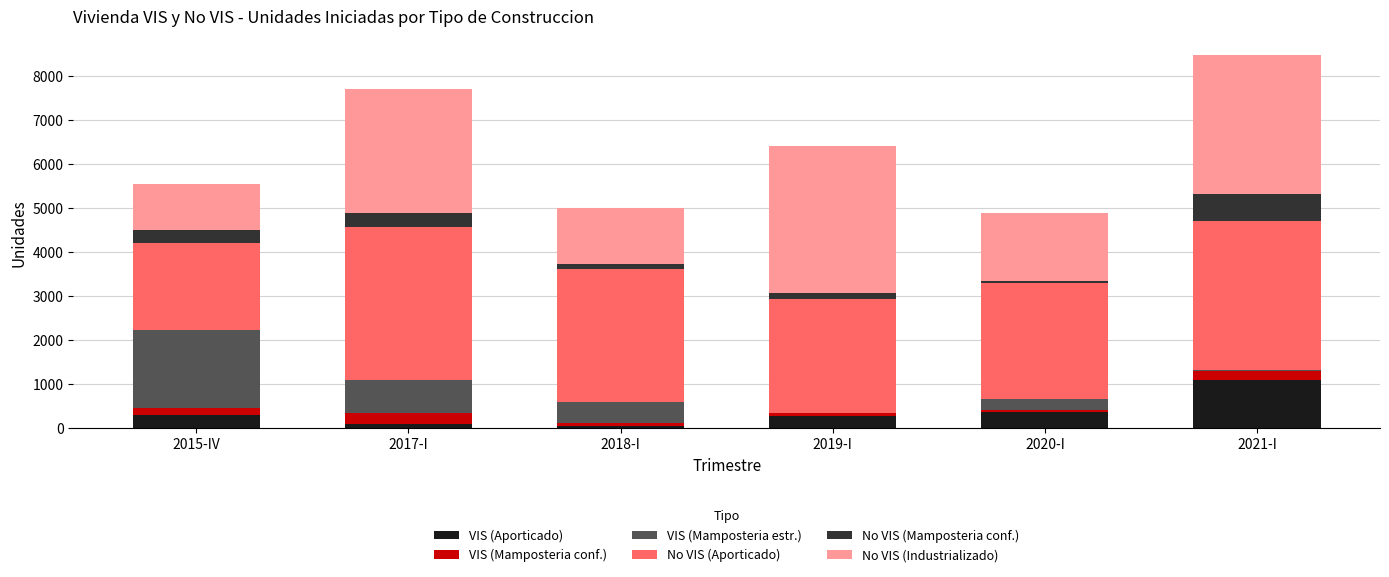

Which category has the highest value in the VIS (Aporticado) series?

2021-I